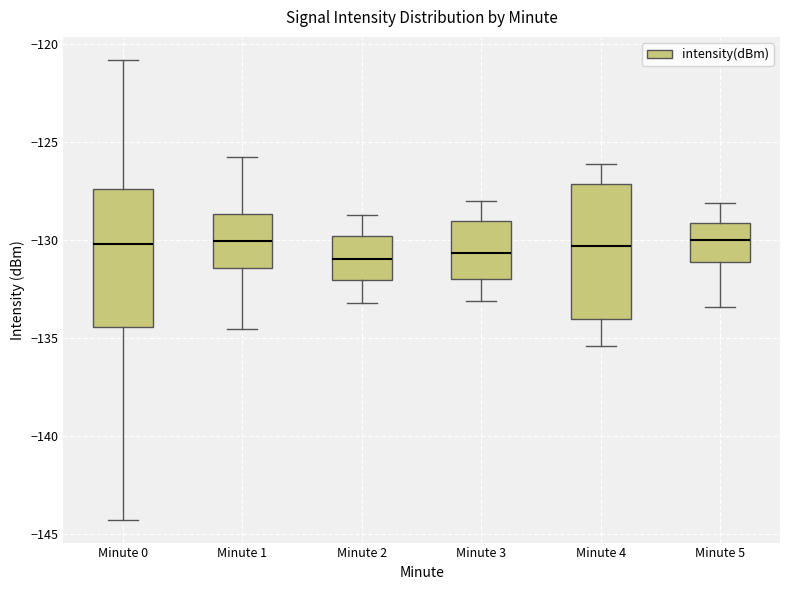

Reading left to right, read every box against the y-axis: the position of its median line, the range the box covers, and the ends of its whiskers. The values are not printed on the chart, so give them approximately, as read against the axis.

Minute 0: median -130.0, box -134.5 to -127.5, whiskers -144.5 to -121.0
Minute 1: median -130.0, box -131.5 to -128.5, whiskers -134.5 to -126.0
Minute 2: median -131.0, box -132.0 to -130.0, whiskers -133.0 to -128.5
Minute 3: median -130.5, box -132.0 to -129.0, whiskers -133.0 to -128.0
Minute 4: median -130.5, box -134.0 to -127.0, whiskers -135.5 to -126.0
Minute 5: median -130.0, box -131.0 to -129.0, whiskers -133.5 to -128.0